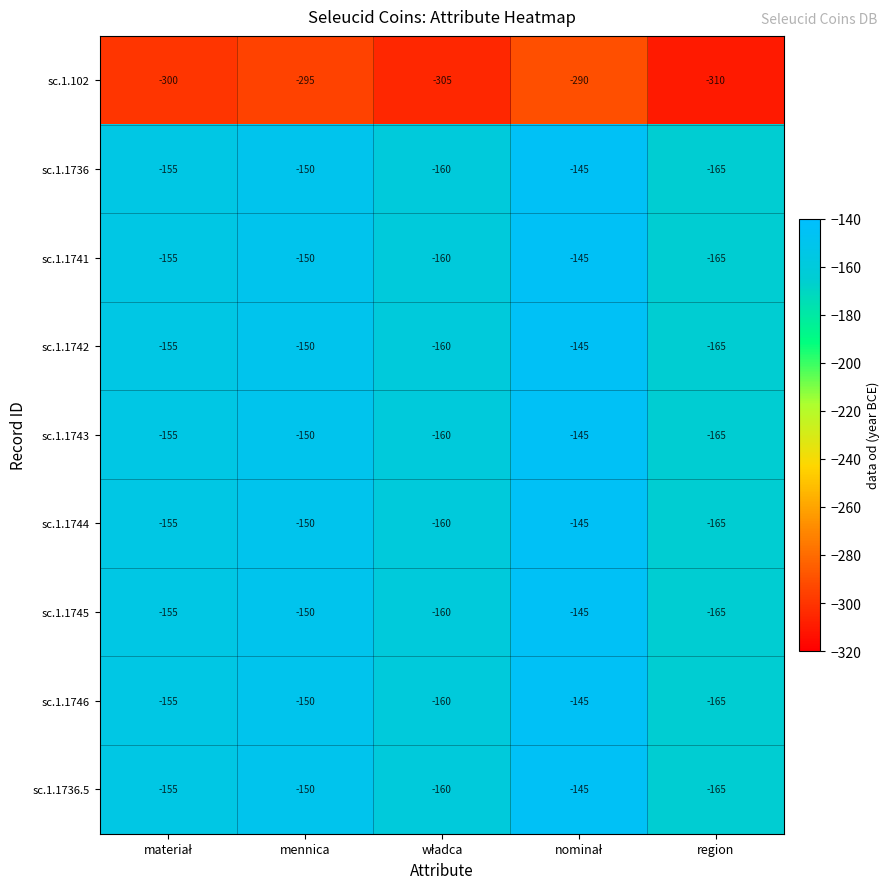

What is the difference between the second highest and second lowest values in the sc.1.1745 series?

10